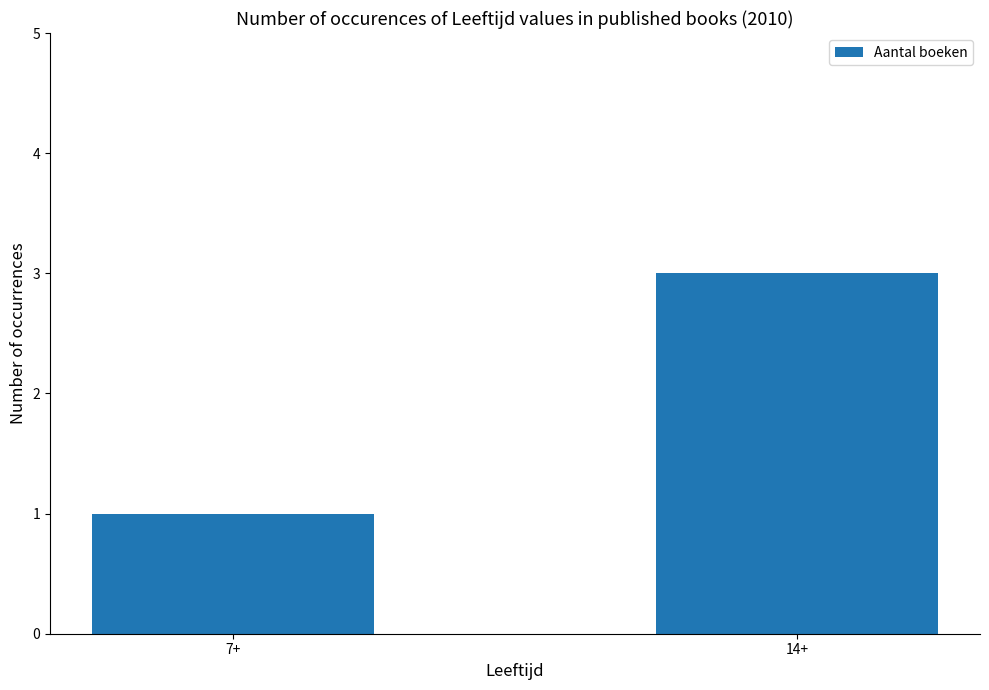

What is the difference between the maximum and minimum values?

2